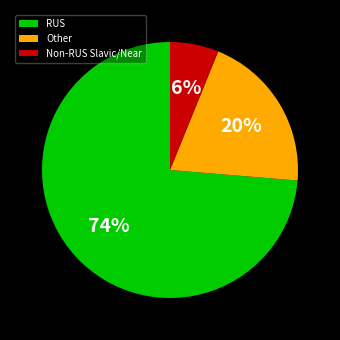

How many slices are in this pie chart?

3